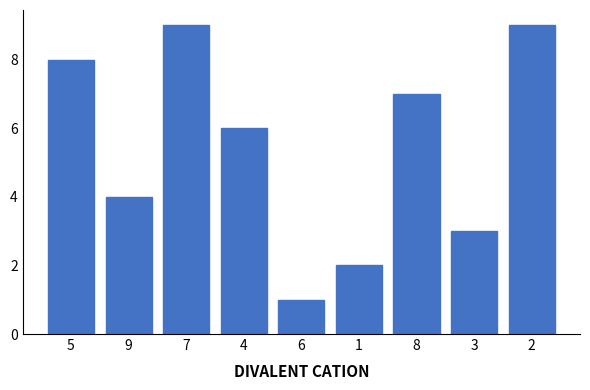

What is the greatest value displayed?

9